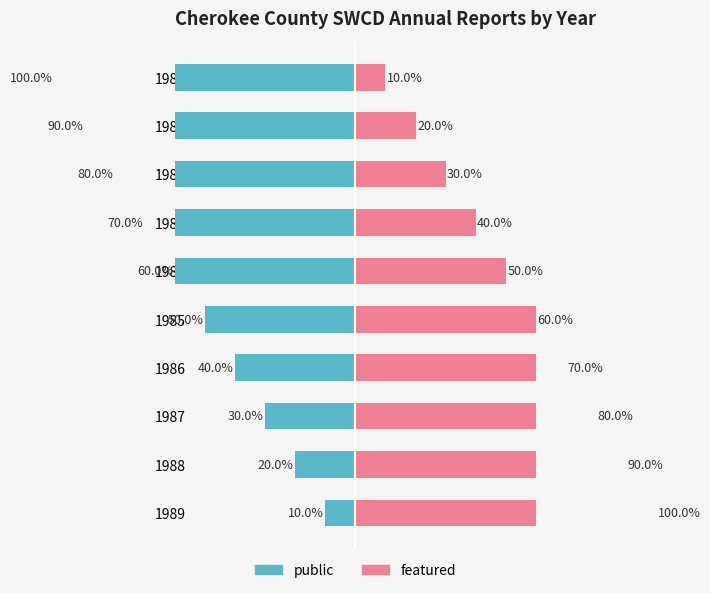

What is the average value of the featured series?

55